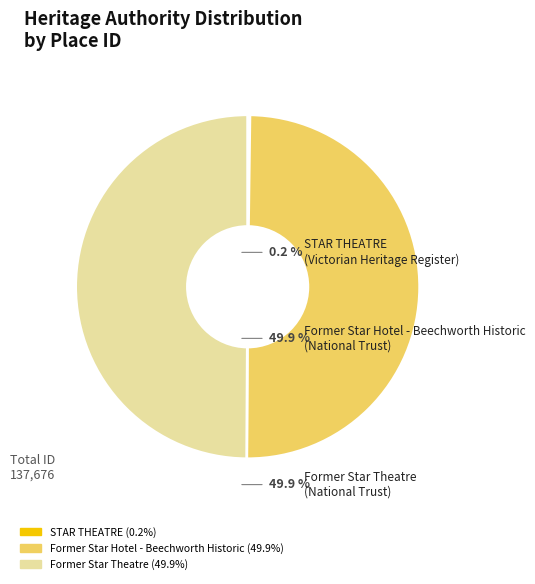

Approximately how many times larger is the value at Former Star Hotel - Beechworth Historic compared to Former Star Theatre?

1.0